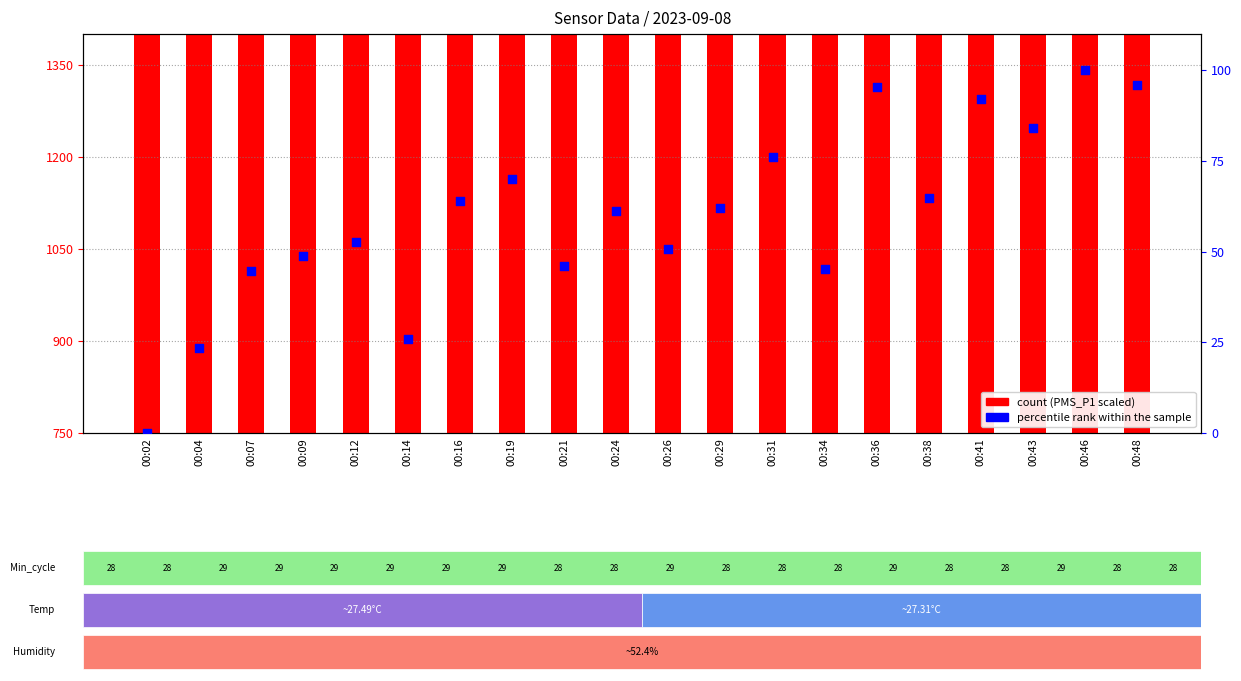

What are all the series names shown in the legend?

count, percentile rank within the sample